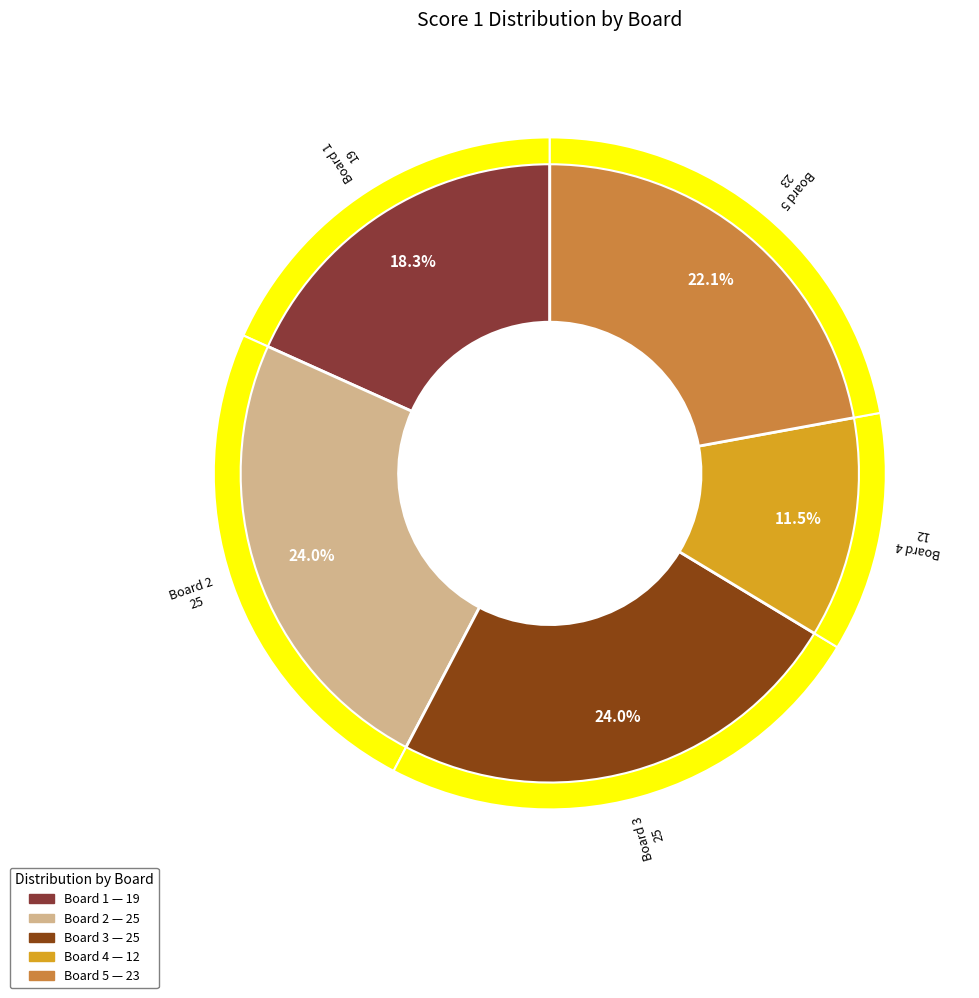

How many segments does this pie chart have?

5